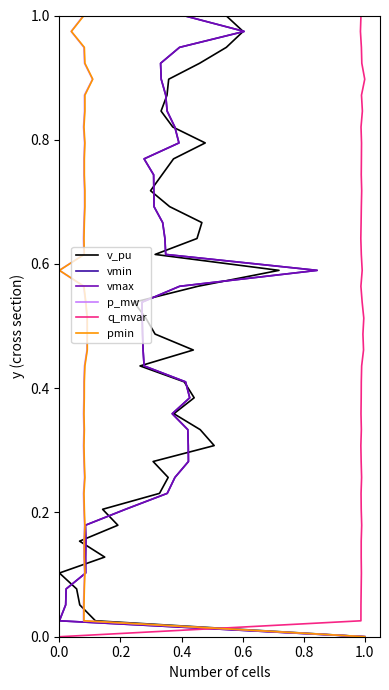

Does the chart display data point markers on the line(s)?

No